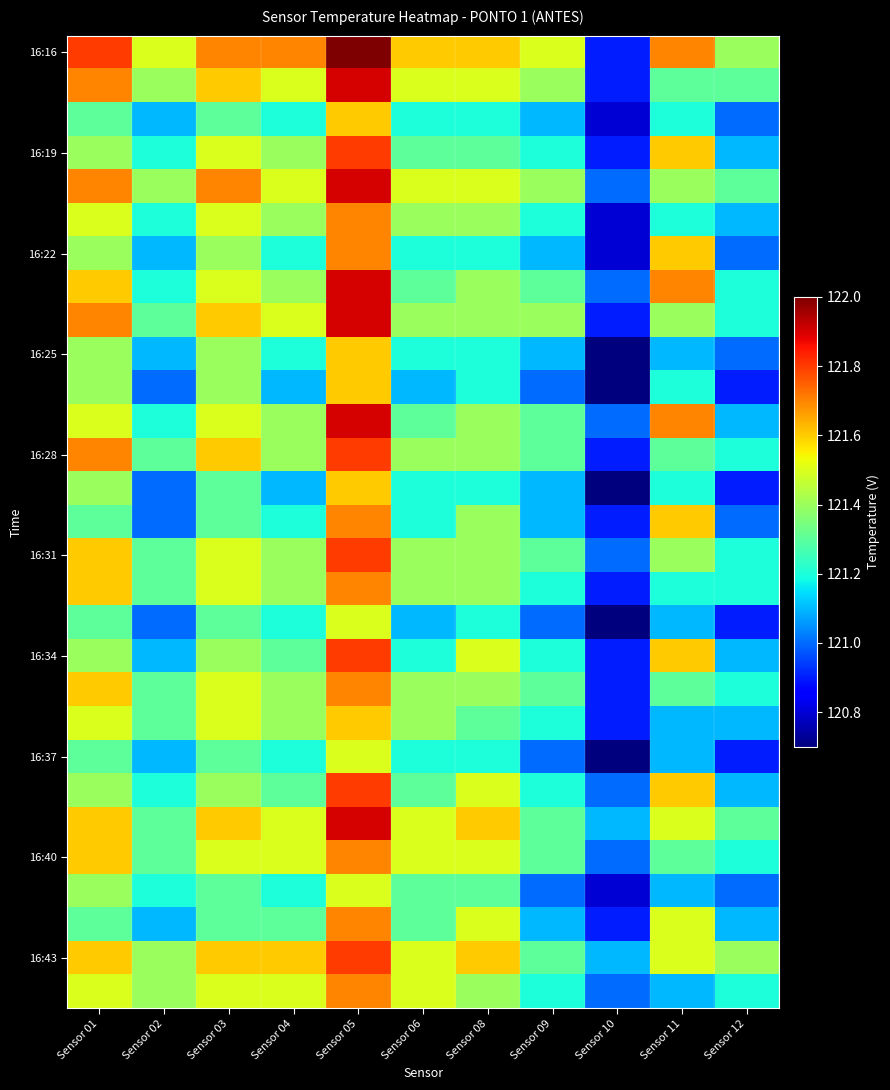

What is the total value across all series at Sensor 03?

3522.5